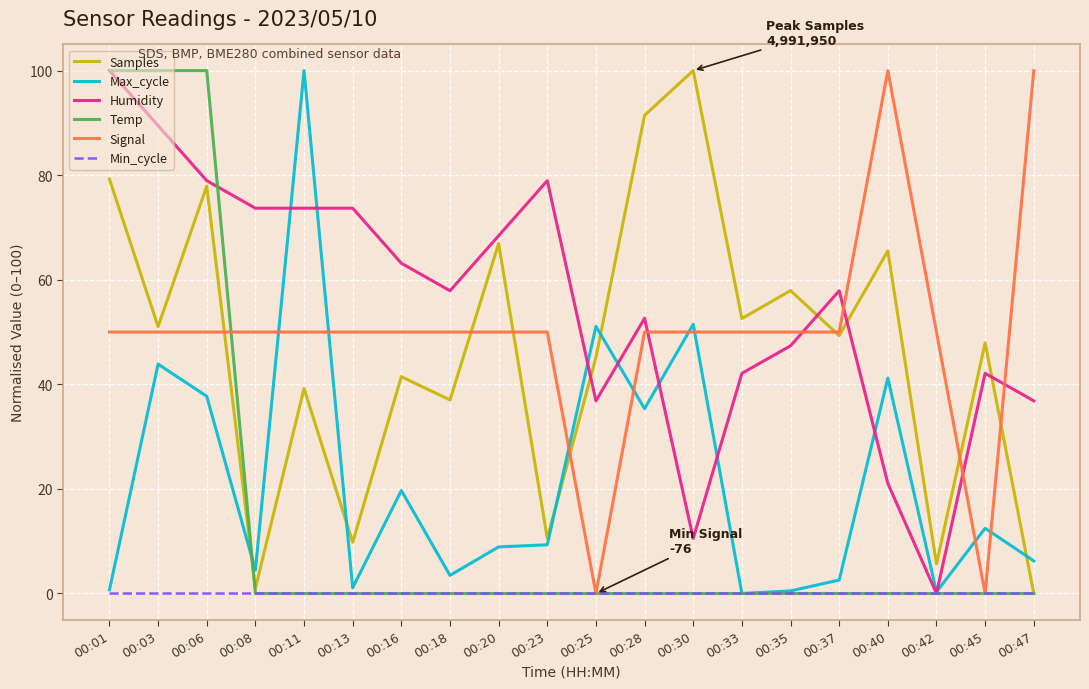

True or false: Signal and Humidity intersect in this chart.

True